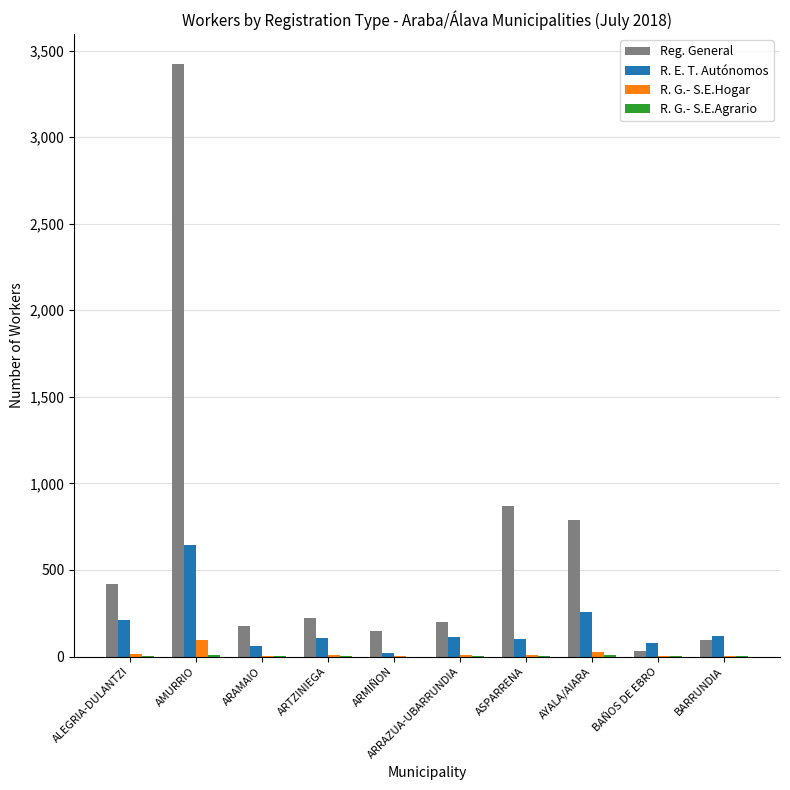

Which series has the largest range (max minus min)?

Reg. General